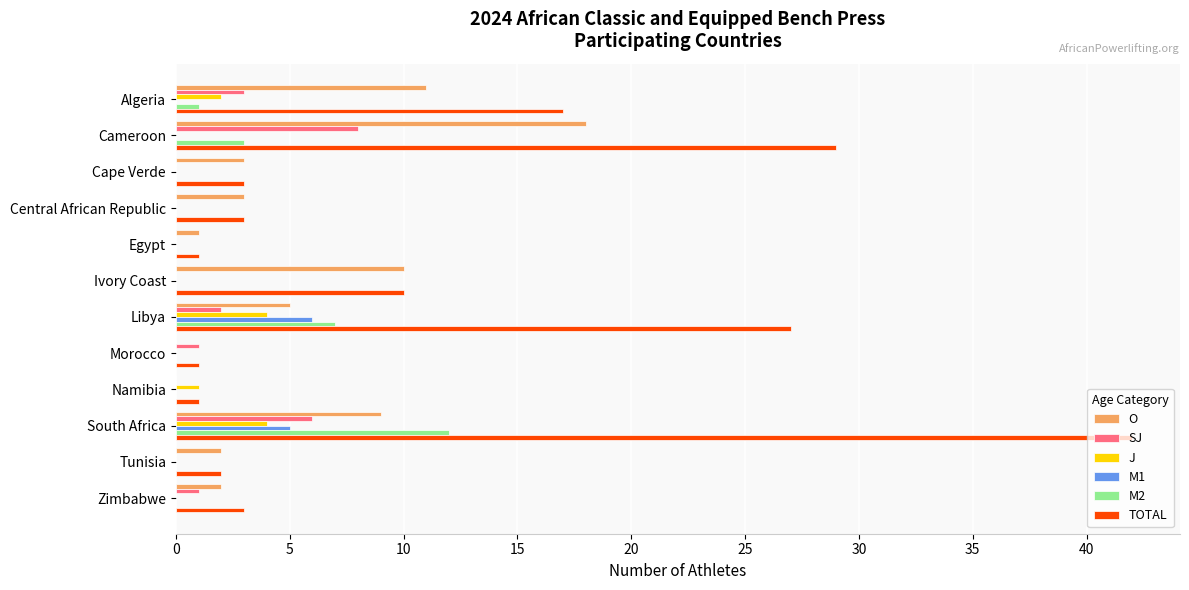

At which category is the sum across all series the highest?

South Africa